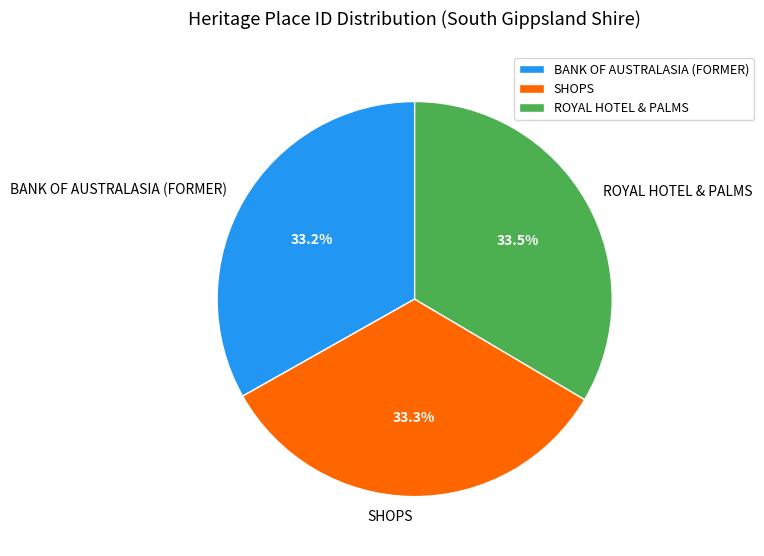

Approximately how many times larger is the value at ROYAL HOTEL & PALMS compared to SHOPS?

1.0